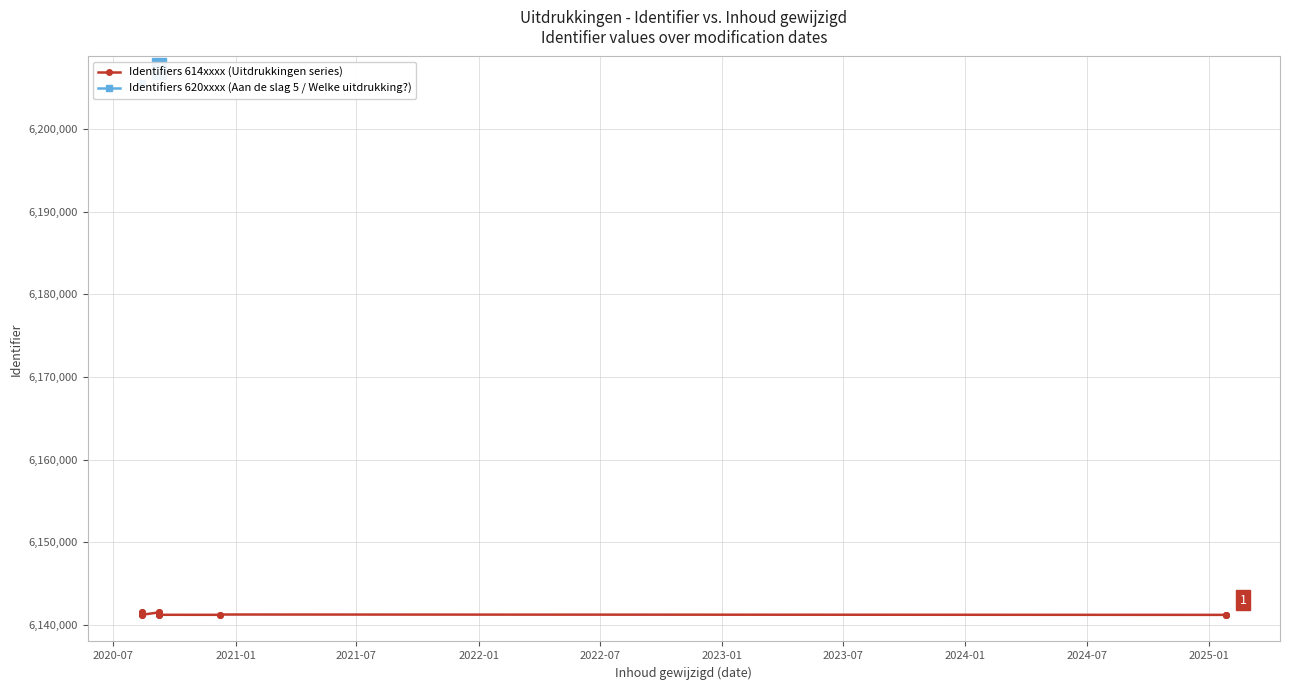

True or false: Identifier_cumulative and Identifier intersect in this chart.

False